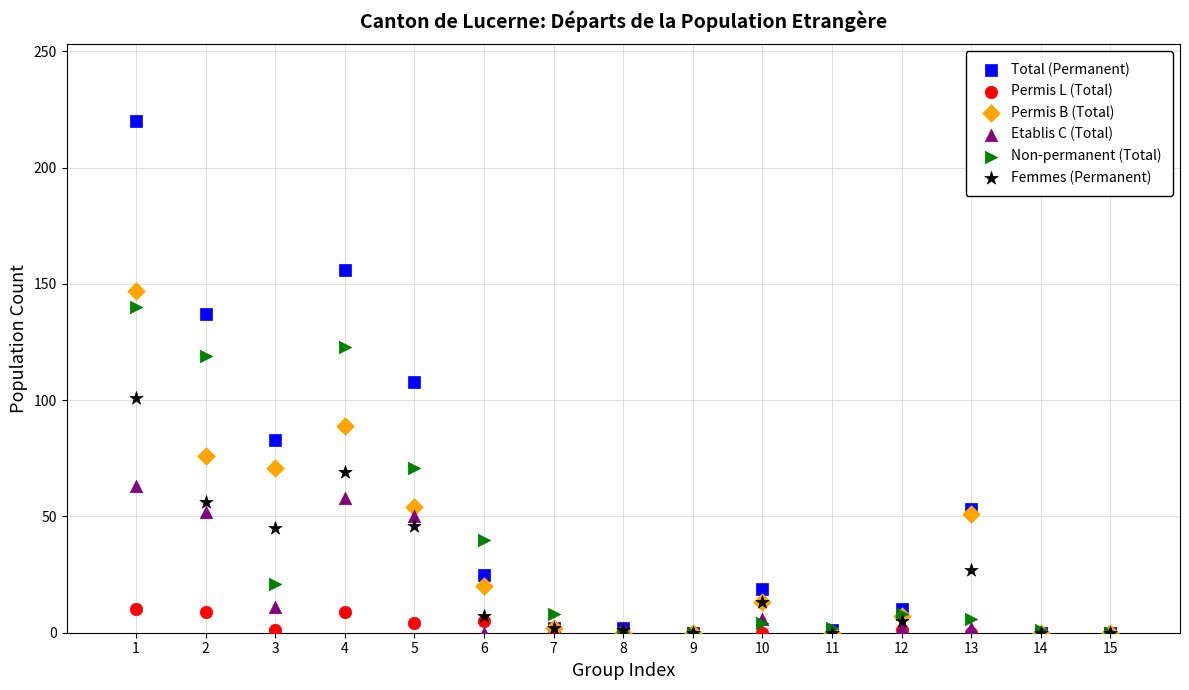

Which series has the widest spread of Y values?

Total (Permanent)